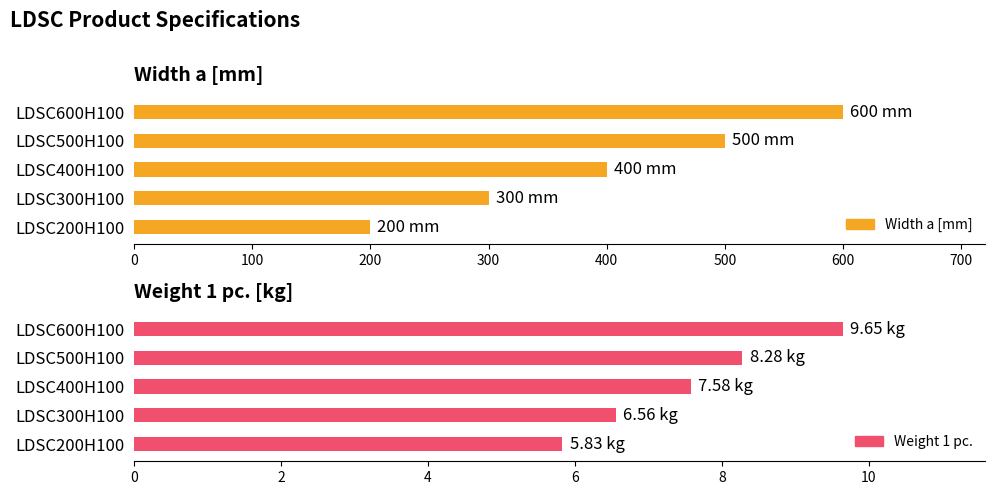

List the labels in order of Weight 1 pc. value, smallest first.

LDSC200H100, LDSC300H100, LDSC400H100, LDSC500H100, LDSC600H100